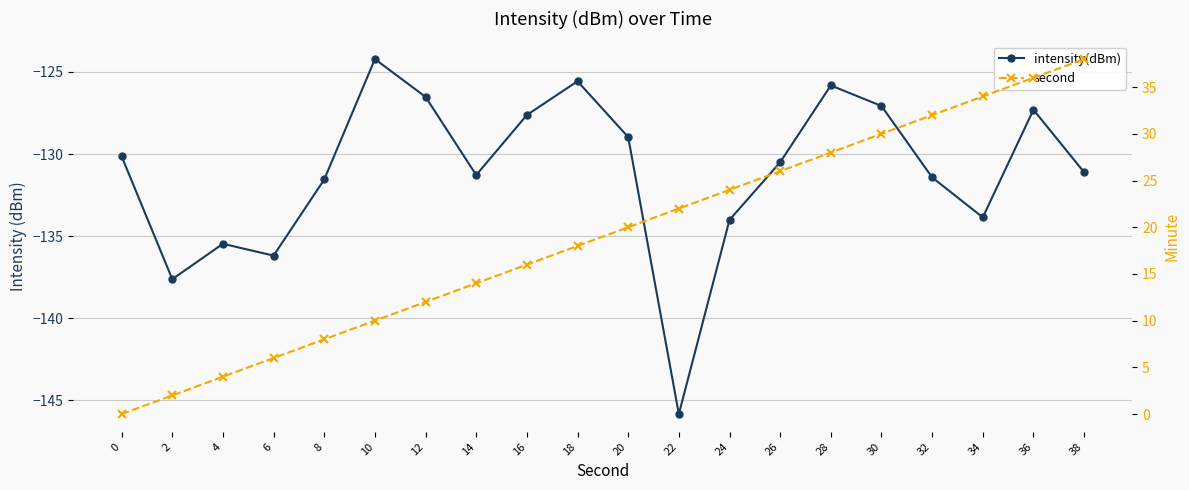

At which label does intensity(dBm) reach its peak?

10